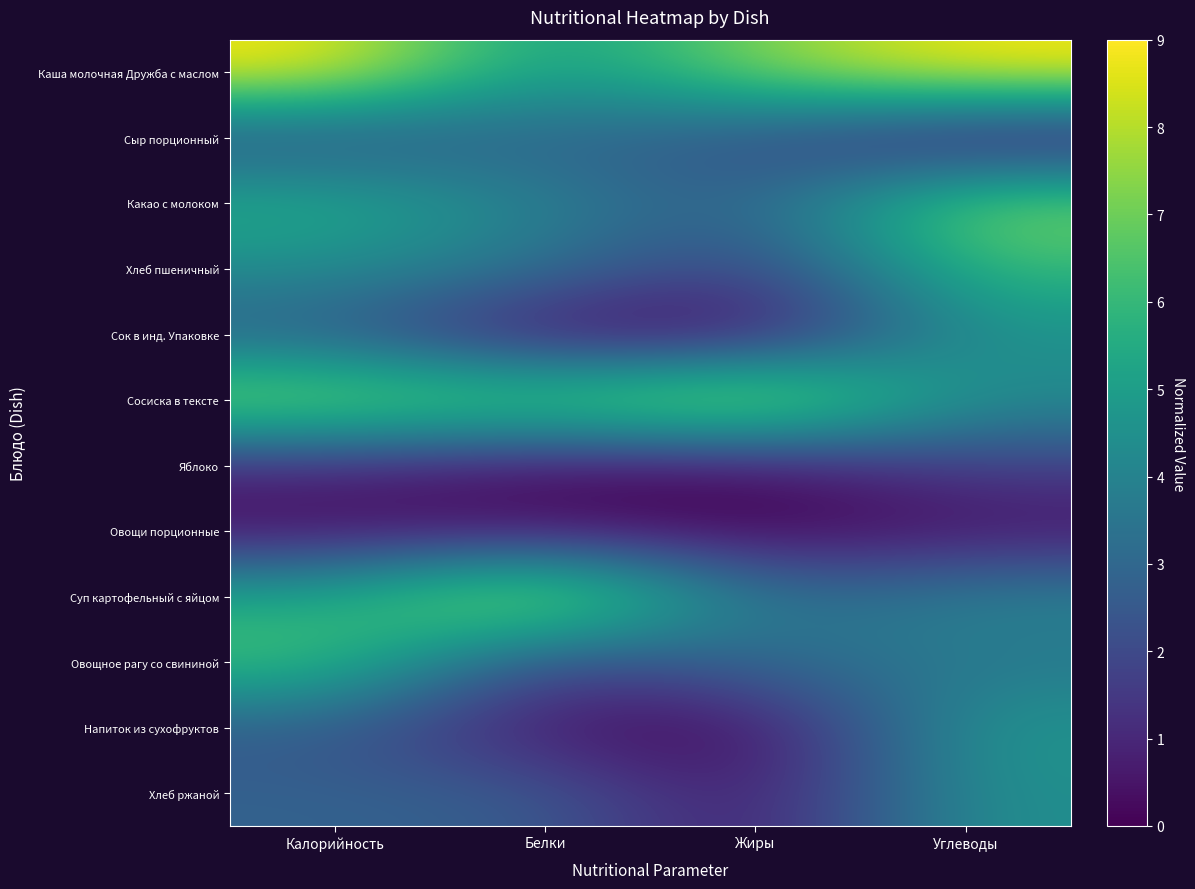

What is the spread (max minus min) of values at Углеводы?

9.0